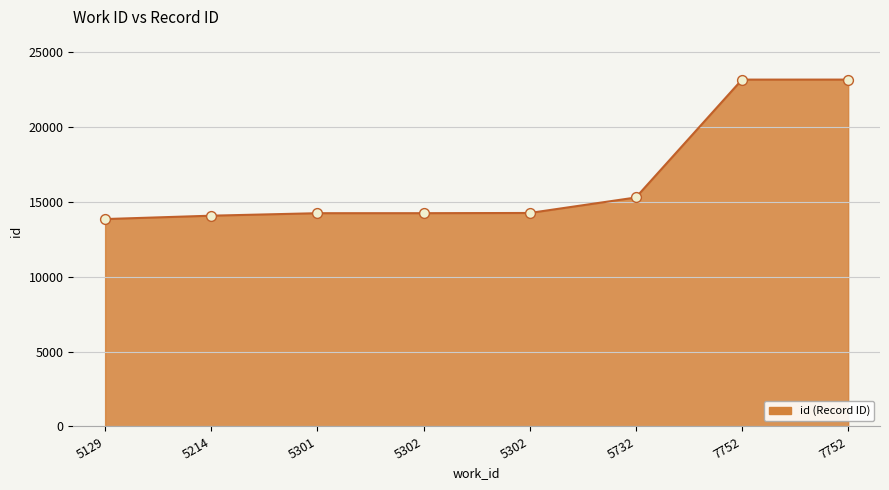

How many lines are shown in the chart?

1